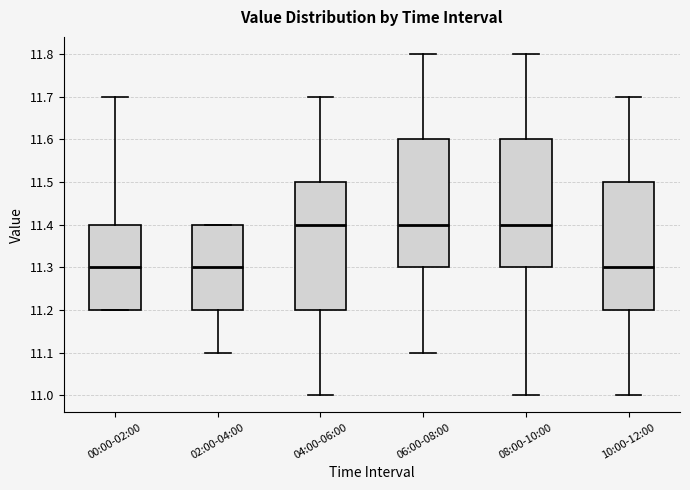

Reading left to right, read every box against the y-axis: the position of its median line, the range the box covers, and the ends of its whiskers. The values are not printed on the chart, so give them approximately, as read against the axis.

00:00-02:00: median 11.3, box 11.2 to 11.4, whiskers 11.2 to 11.7
02:00-04:00: median 11.3, box 11.2 to 11.4, whiskers 11.1 to 11.4
04:00-06:00: median 11.4, box 11.2 to 11.5, whiskers 11.0 to 11.7
06:00-08:00: median 11.4, box 11.3 to 11.6, whiskers 11.1 to 11.8
08:00-10:00: median 11.4, box 11.3 to 11.6, whiskers 11.0 to 11.8
10:00-12:00: median 11.3, box 11.2 to 11.5, whiskers 11.0 to 11.7